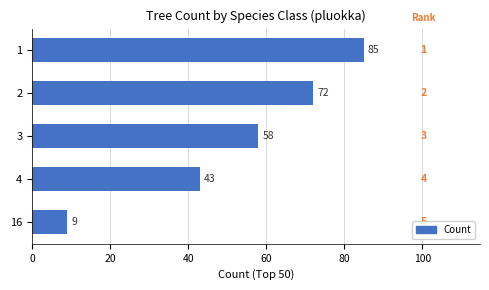

List the labels in order of value, smallest first.

16, 4, 3, 2, 1